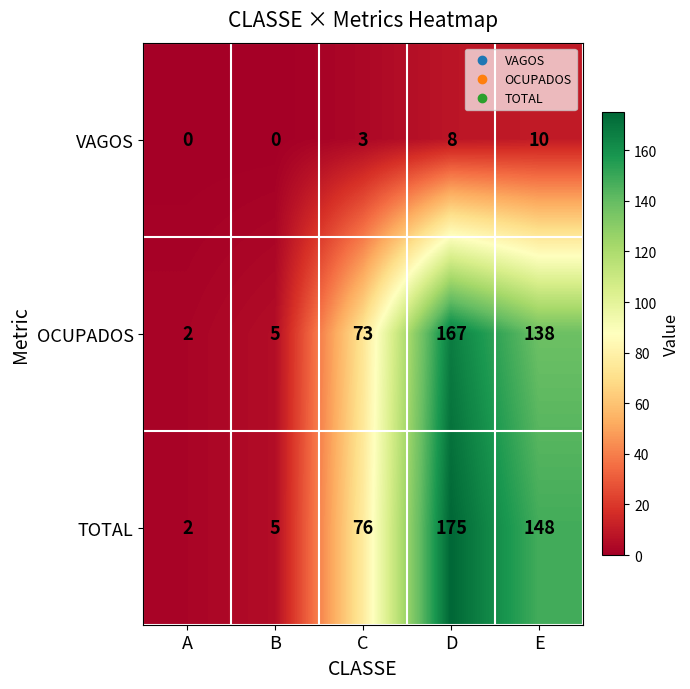

What is the total value across all series at A?

4